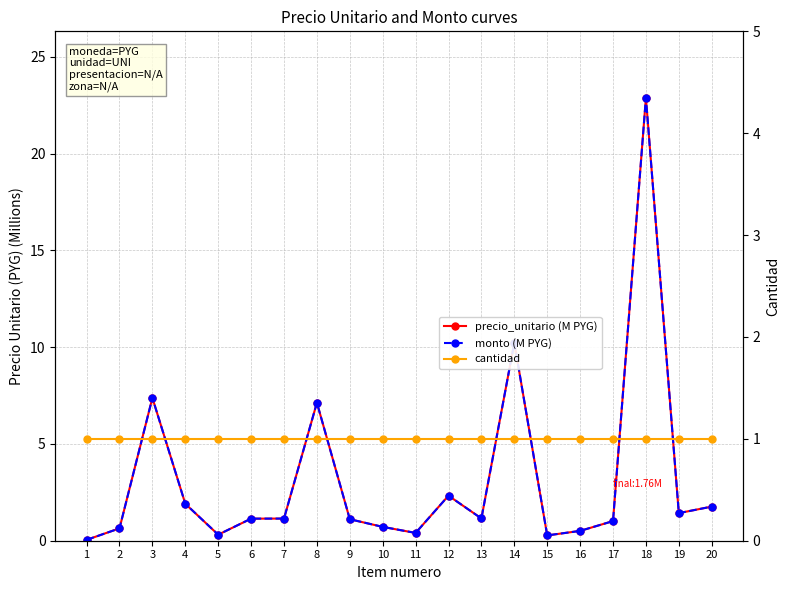

Between 6 and 12, which series saw the biggest shift?

precio_unitario (M PYG)